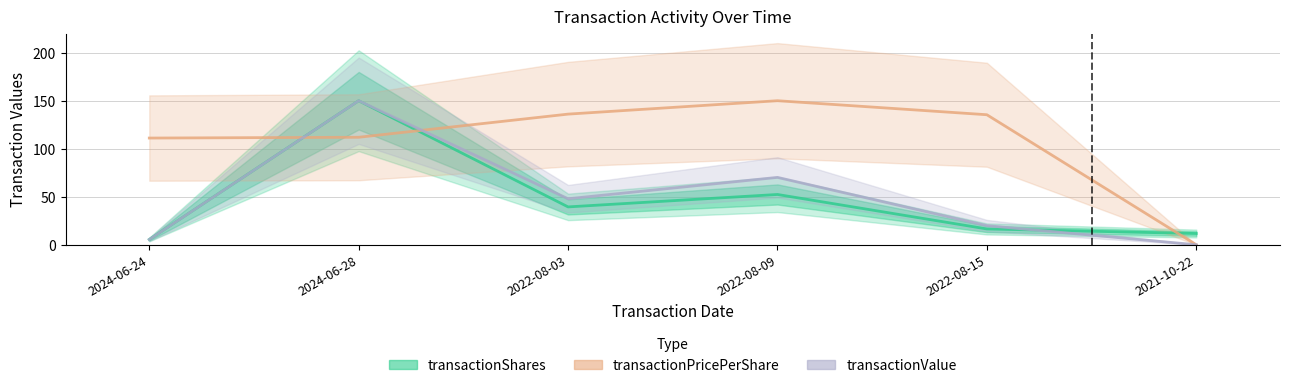

The transactionShares series shows 16.4 at 2022-08-15. True or false?

True